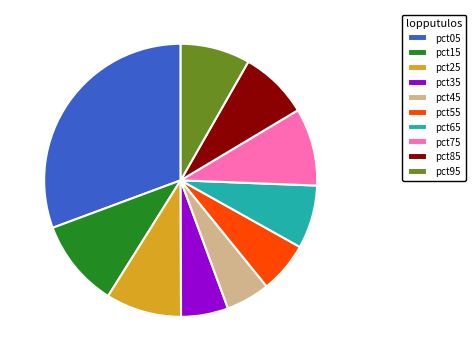

The pct85 slice represents 8% of the pie. True or false?

True